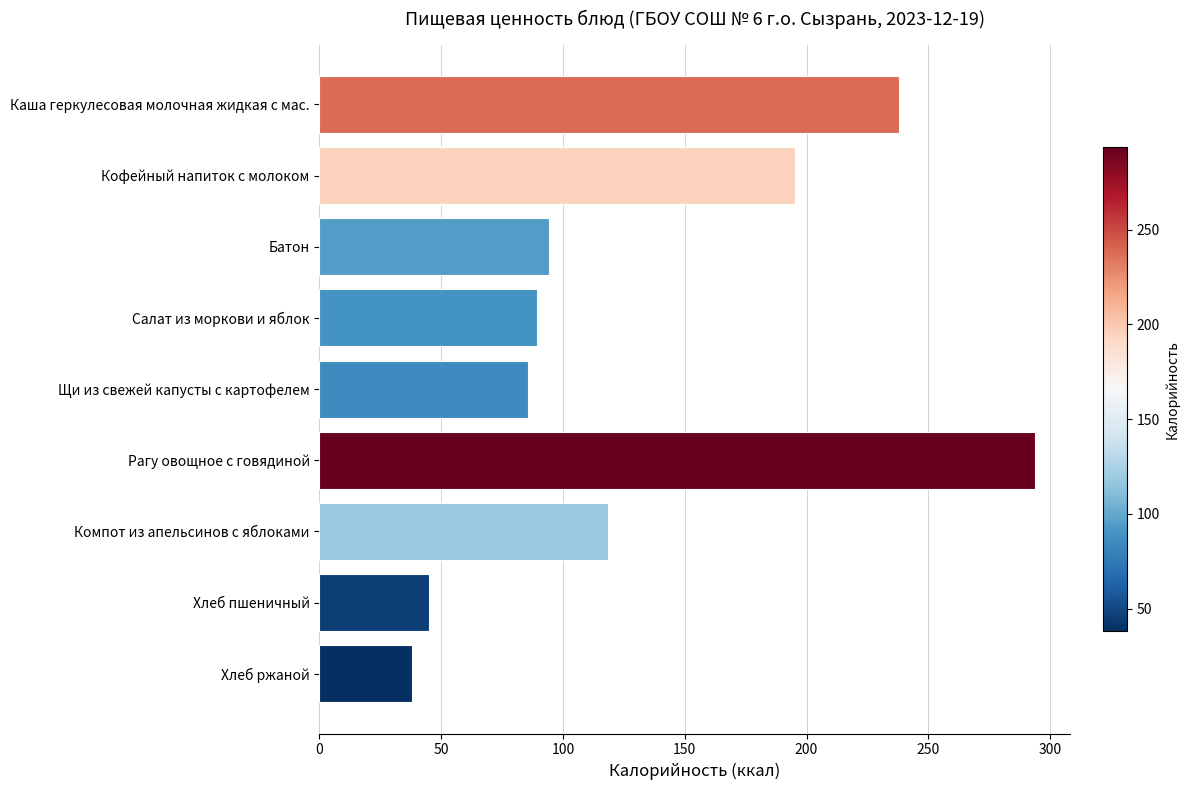

What is the change in value from Кофейный напиток с молоком to Компот из апельсинов с яблоками?

-76.8